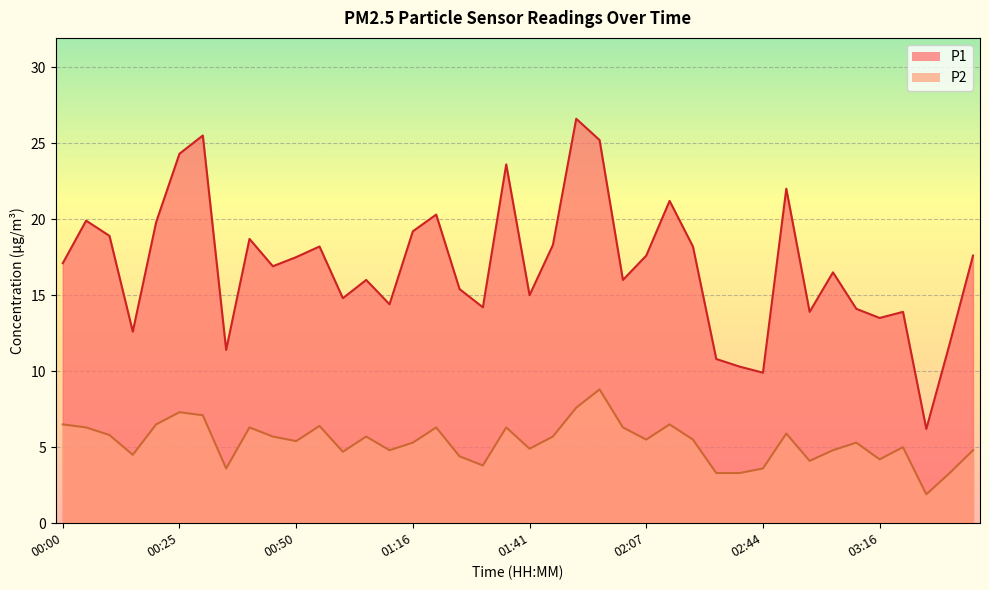

How many lines are shown in the chart?

2